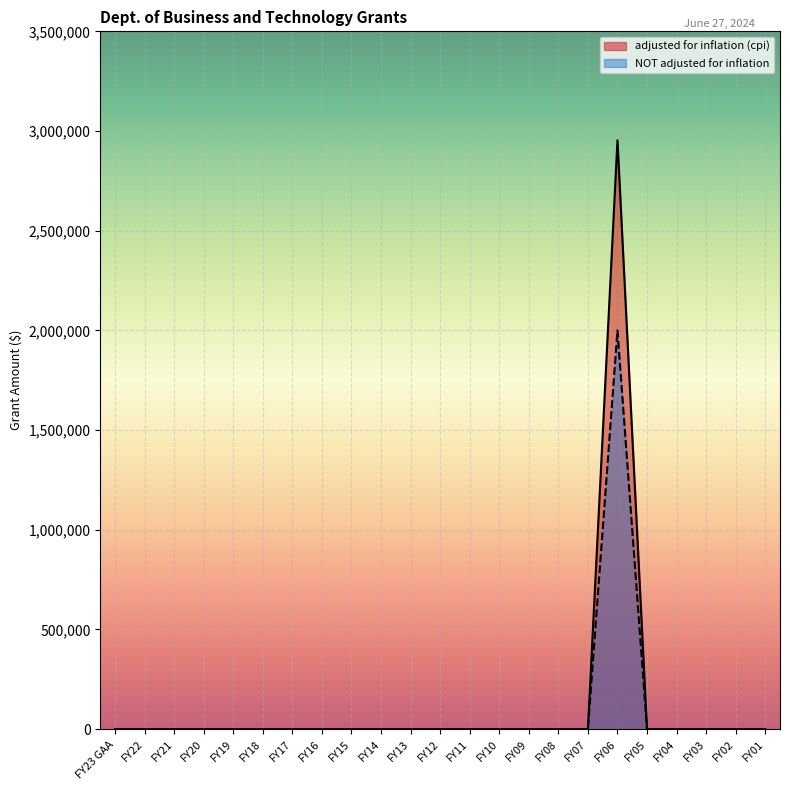

Reading left to right, extract all data points from this chart.

adjusted for inflation (cpi): FY23 GAA=0	FY22=0	FY21=0	FY20=0	FY19=0	FY18=0	FY17=0	FY16=0	FY15=0	FY14=0	FY13=0	FY12=0	FY11=0	FY10=0	FY09=0	FY08=0	FY07=0	FY06=2953376	FY05=0	FY04=0	FY03=0	FY02=0	FY01=0
NOT adjusted for inflation: FY23 GAA=0	FY22=0	FY21=0	FY20=0	FY19=0	FY18=0	FY17=0	FY16=0	FY15=0	FY14=0	FY13=0	FY12=0	FY11=0	FY10=0	FY09=0	FY08=0	FY07=0	FY06=2000000	FY05=0	FY04=0	FY03=0	FY02=0	FY01=0